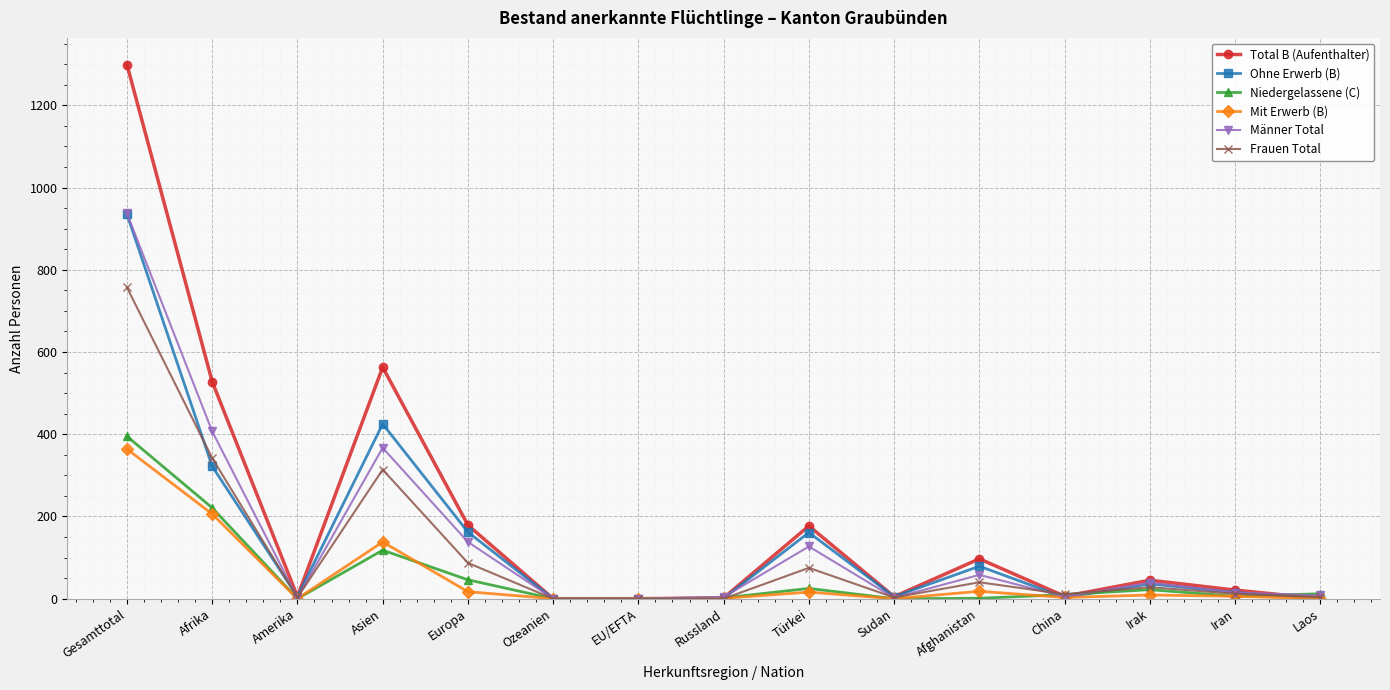

At how many categories does at least one series exceed 520?

3